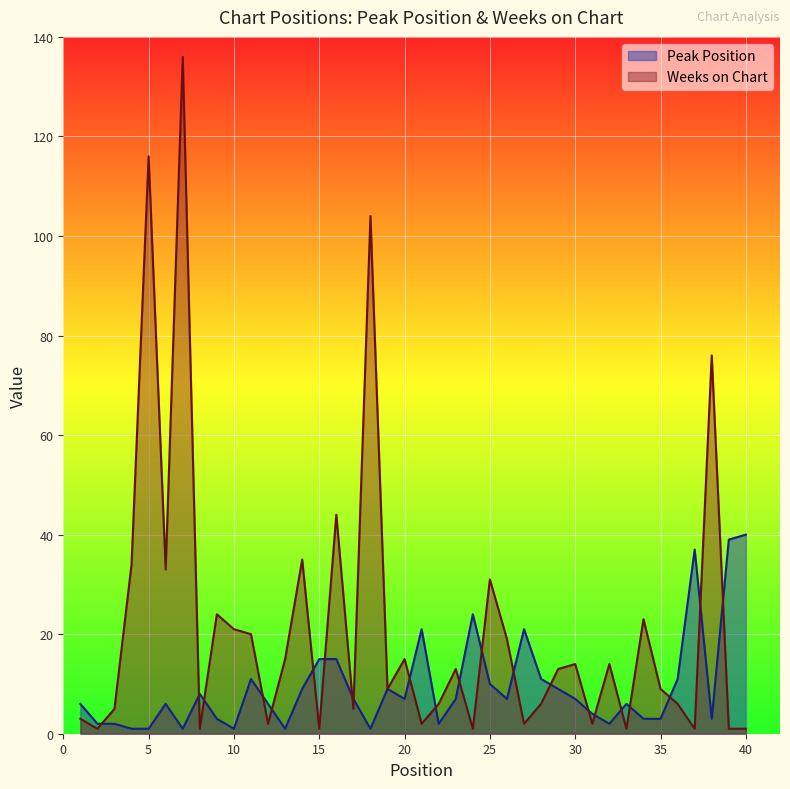

At which label does Weeks on Chart reach its peak?

7